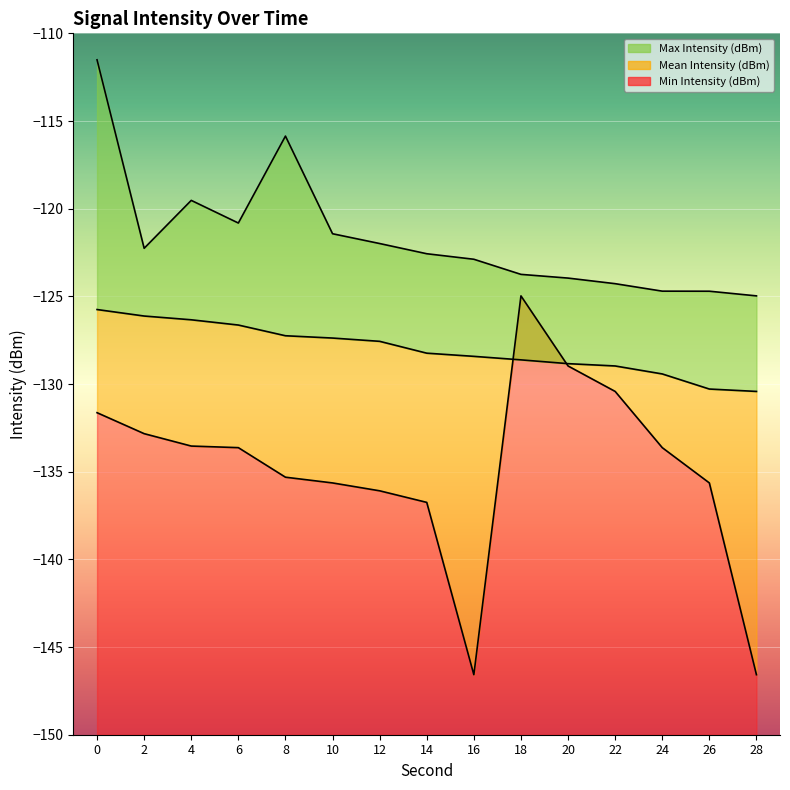

Is the value of Min Intensity (dBm) at 24 greater than the value of Max Intensity (dBm) at 28?

No